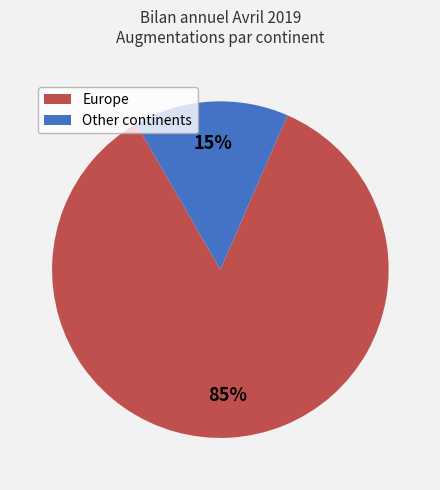

Is there a majority slice in this chart?

Yes